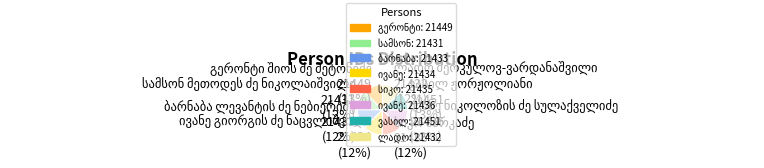

To the nearest percent, what is the average slice percentage?

12%